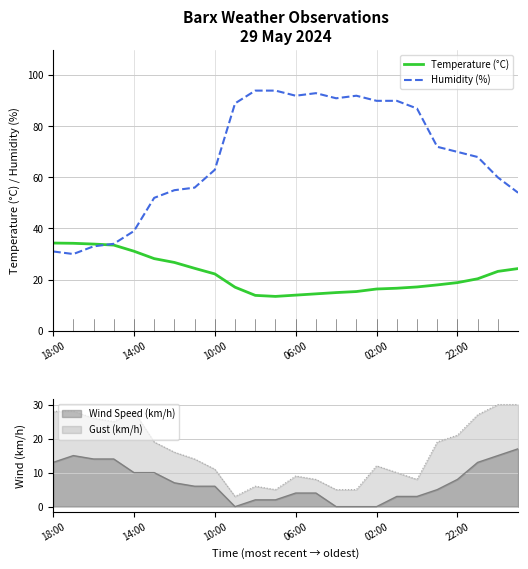

How many values in the Temperature (°C) series exceed 20?

12